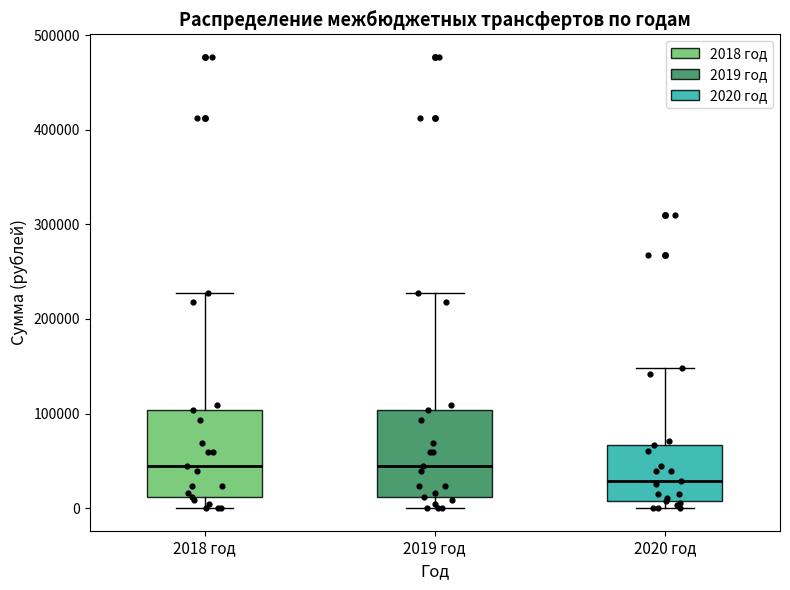

Reading left to right, transcribe this box plot: for each box, give where its median line is, the range the box spans, and where its two whiskers end, as read against the y-axis. The values are not printed on the chart, so give them approximately, as read against the axis.

2018 год: median 40000, box 10000 to 100000, whiskers 0 to 230000
2019 год: median 40000, box 10000 to 100000, whiskers 0 to 230000
2020 год: median 30000, box 10000 to 70000, whiskers 0 to 150000